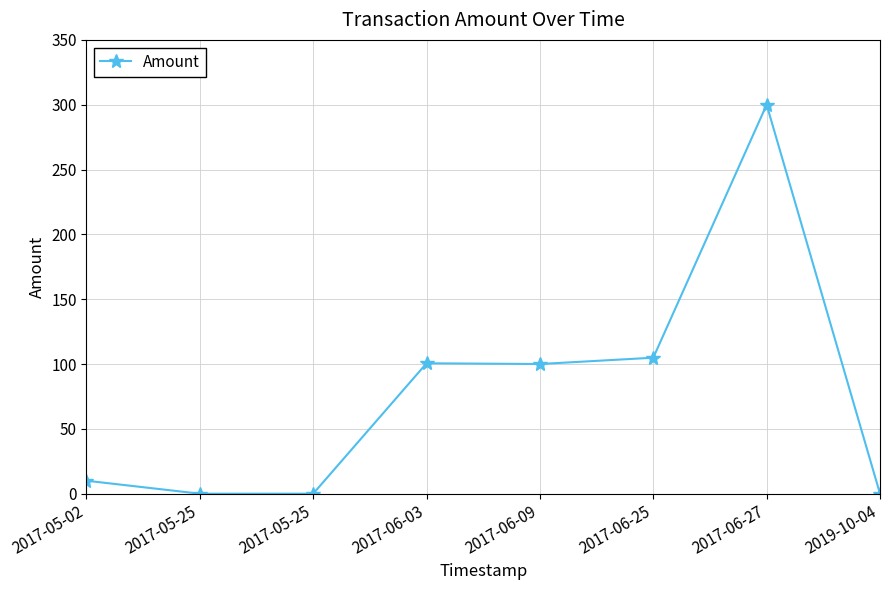

What is the change in value from 2017-05-25 to 2017-06-03?

+100.6